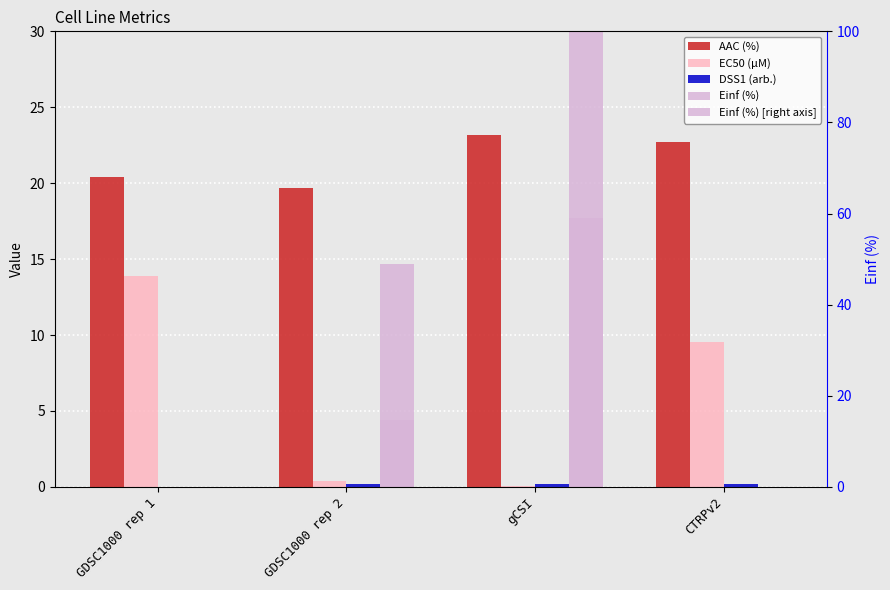

Does the chart contain stacked bars?

No